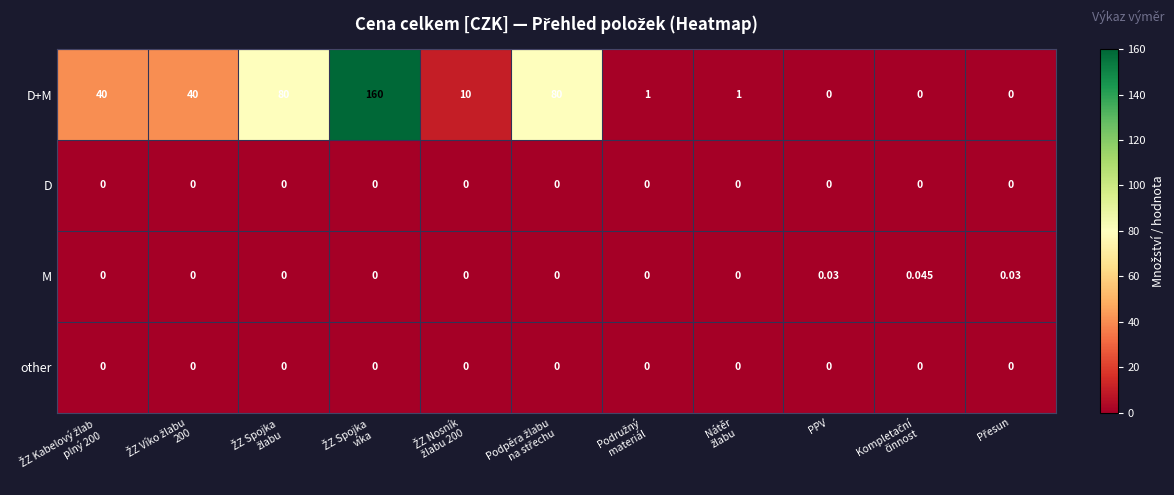

What is the greatest value displayed?

160.0